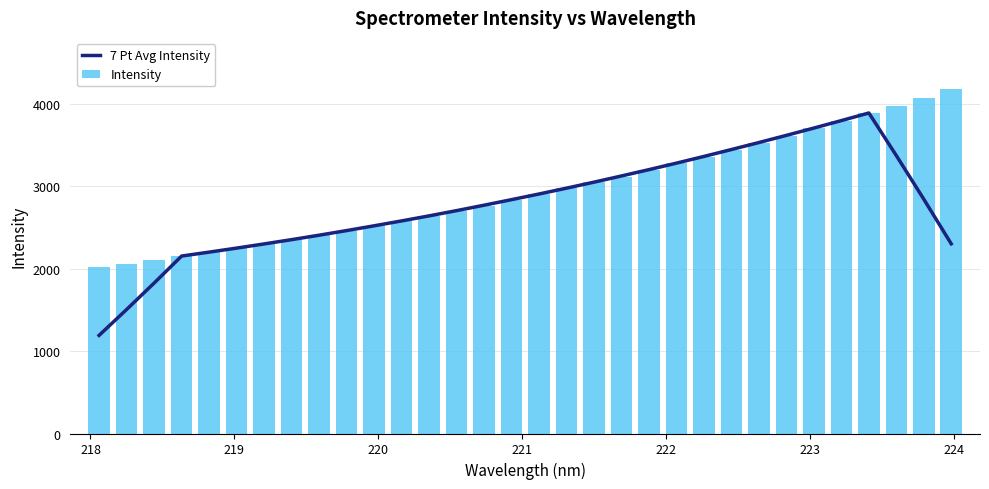

What is the highest value of the Intensity series?

4174.1